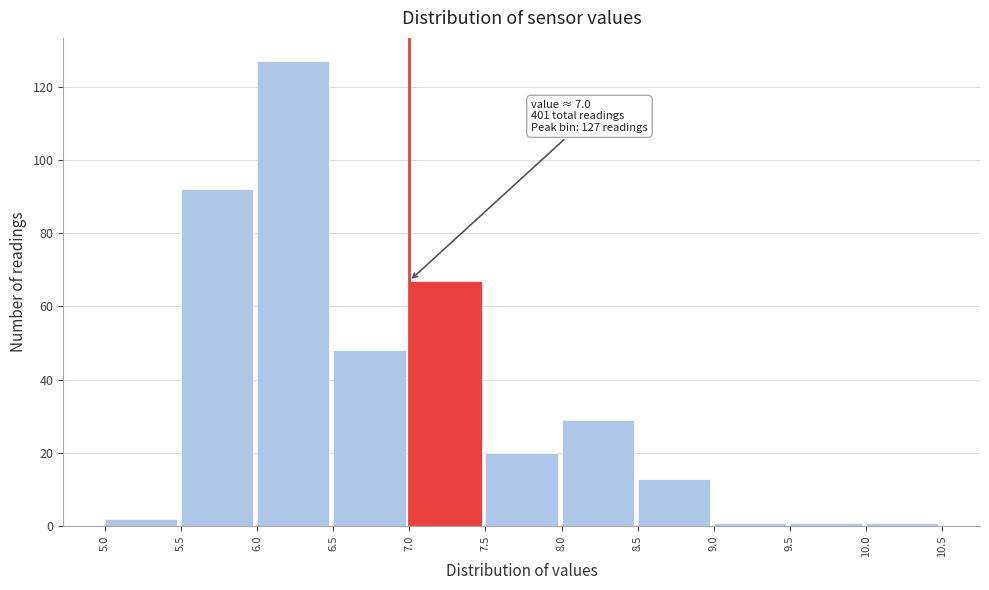

Over which range of the x-axis is the bar tallest?

6.0 to 6.5